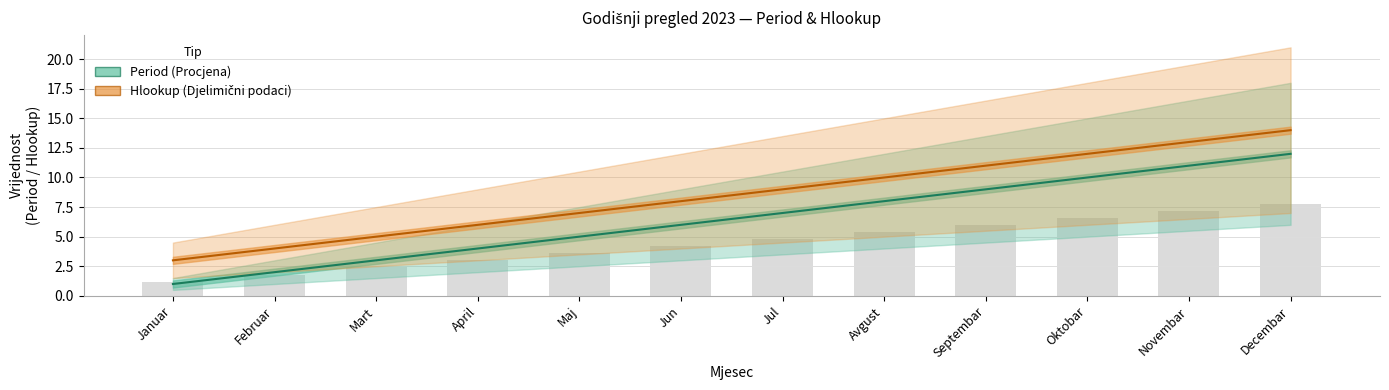

What is the smallest value displayed?

1